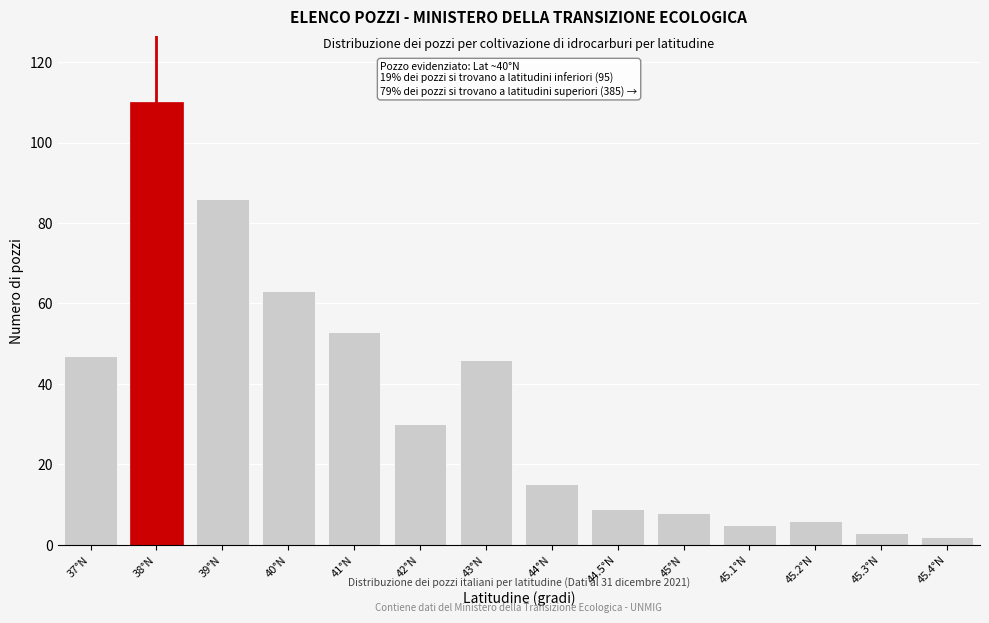

Reading left to right, transcribe all the data shown in this chart.

47	110	86	63	53	30	46	15	9	8	5	6	3	2